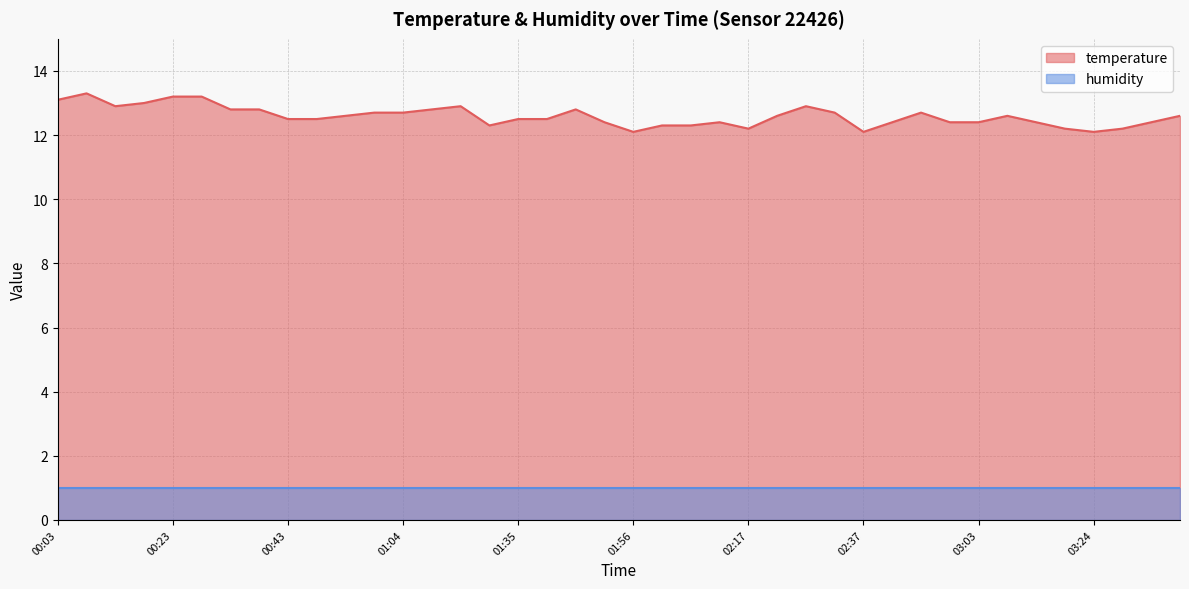

What is the ratio of the value at 00:23 to the value at 01:40?

1.1